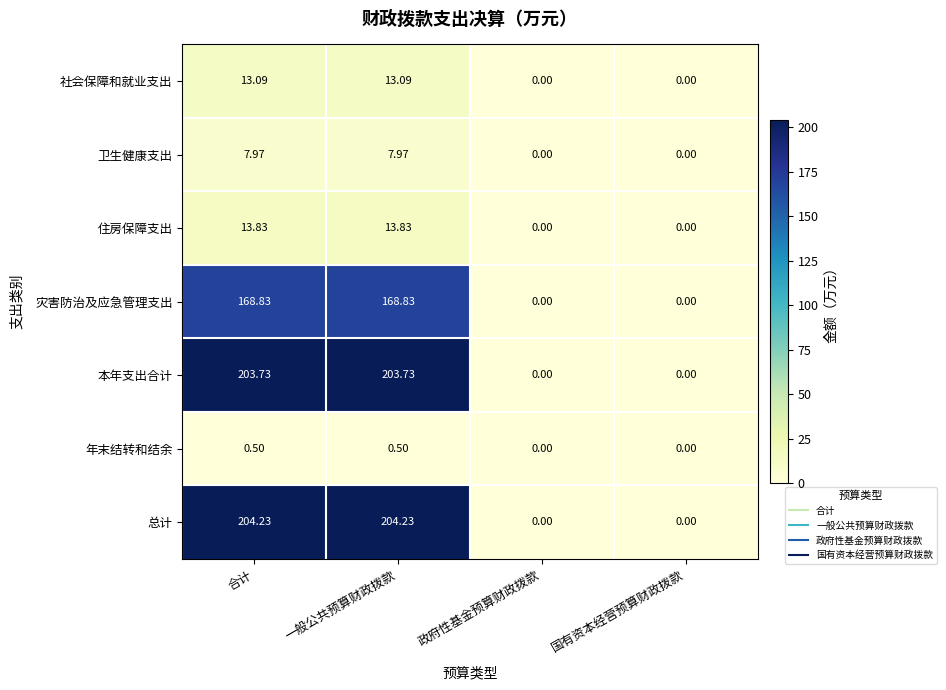

List the series in order of their peak value, highest first.

总计, 本年支出合计, 灾害防治及应急管理支出, 住房保障支出, 社会保障和就业支出, 卫生健康支出, 年末结转和结余